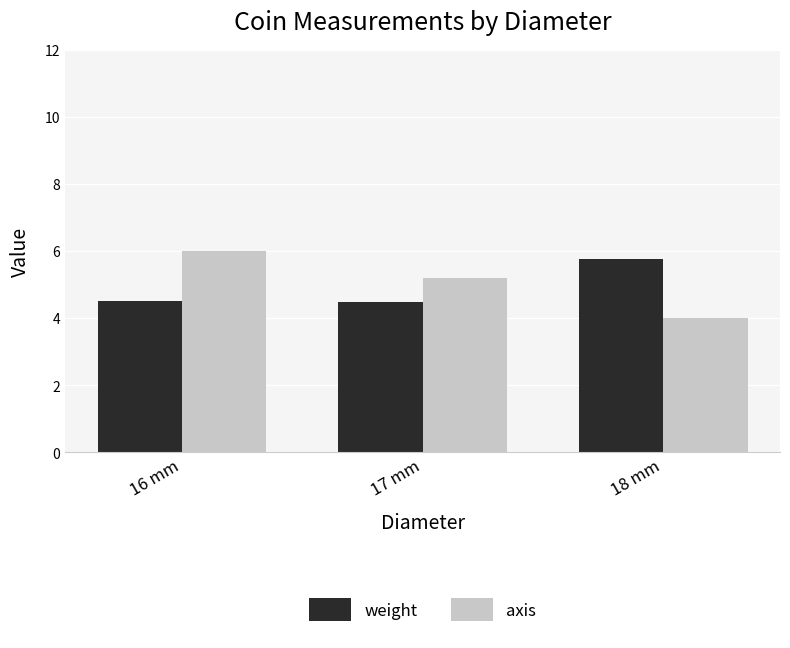

How many bars are there in total?

6